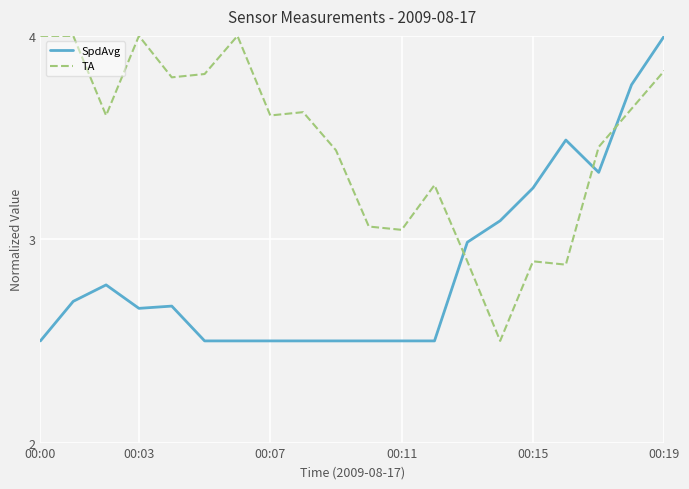

How many lines are shown in the chart?

2